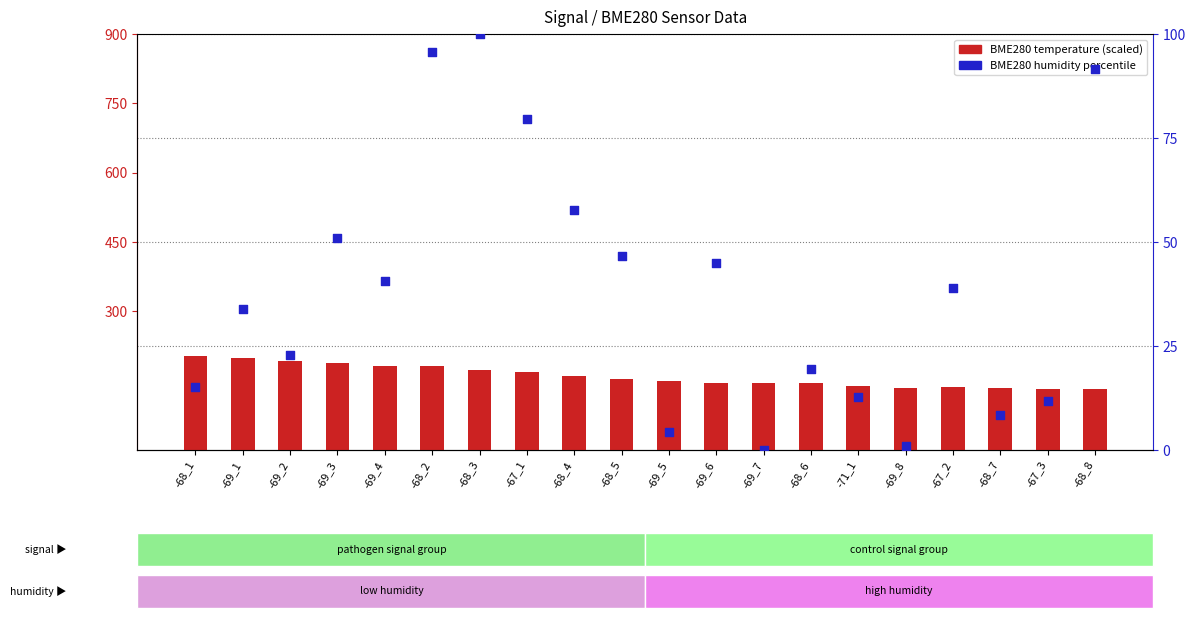

Is the value of BME280 temperature at -69_6 greater than the value of BME280 humidity % at -69_4?

Yes